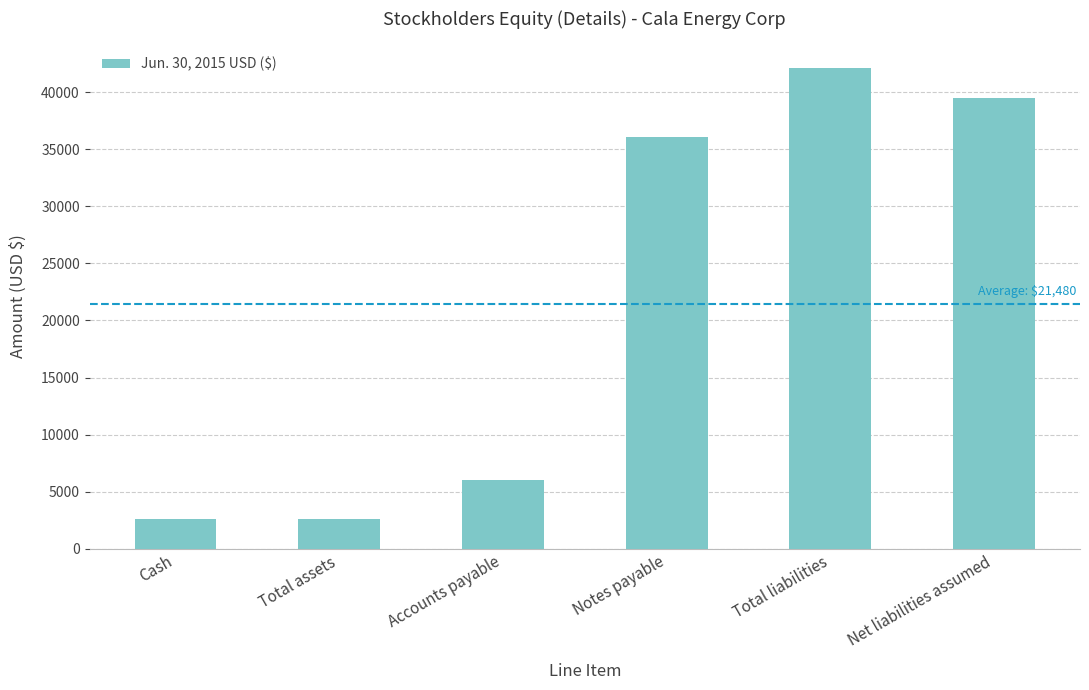

At which category does the chart reach its peak across all series?

Total liabilities